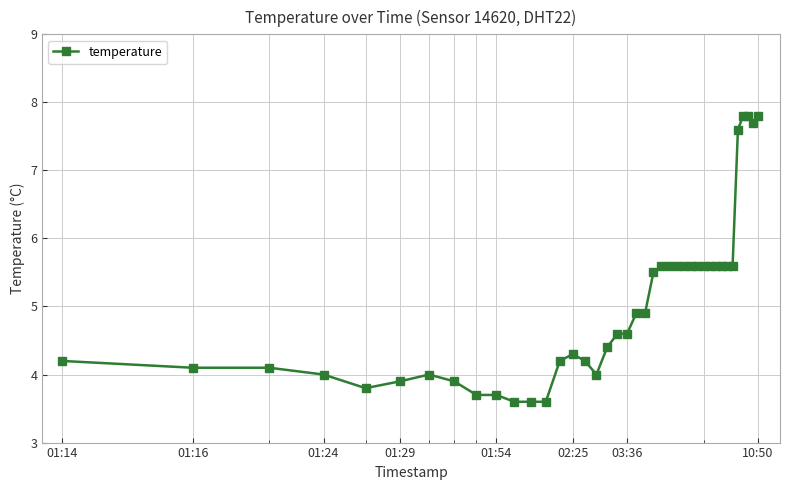

What is the sum of all values?

201.7